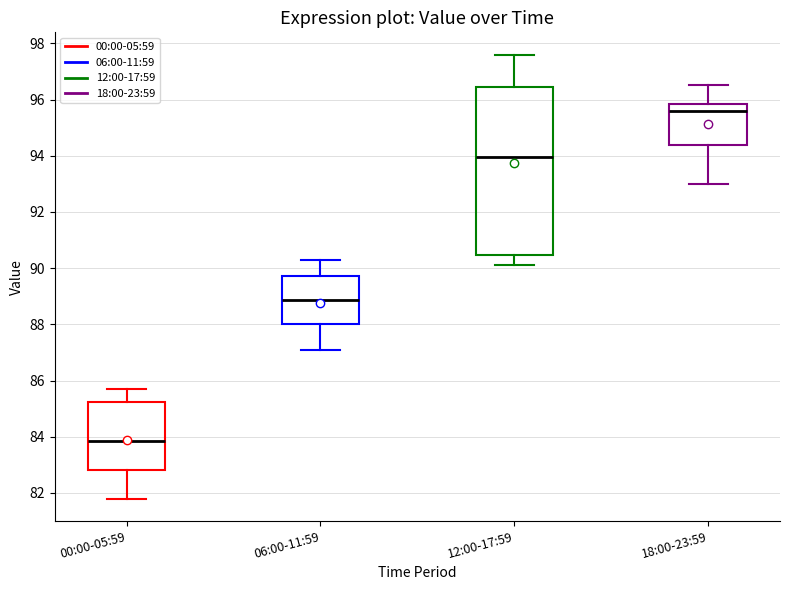

Comparing the boxes themselves (not the whiskers), which one is the tallest?

12:00-17:59